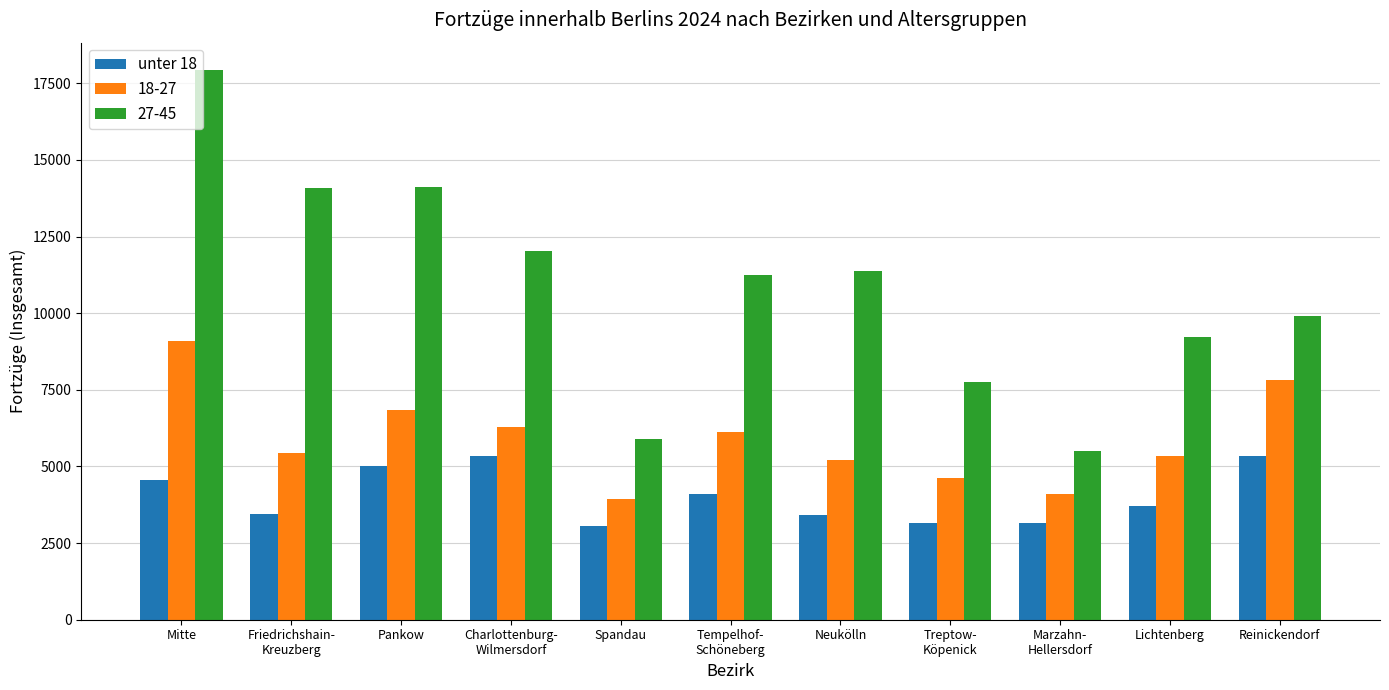

List the series in order of their peak value, highest first.

27-45, 18-27, unter 18